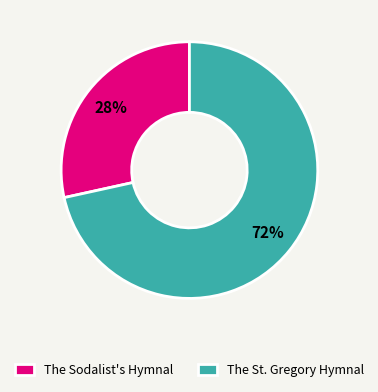

To the nearest percent, what is the combined percentage of The St. Gregory Hymnal and The Sodalist's Hymnal?

100%